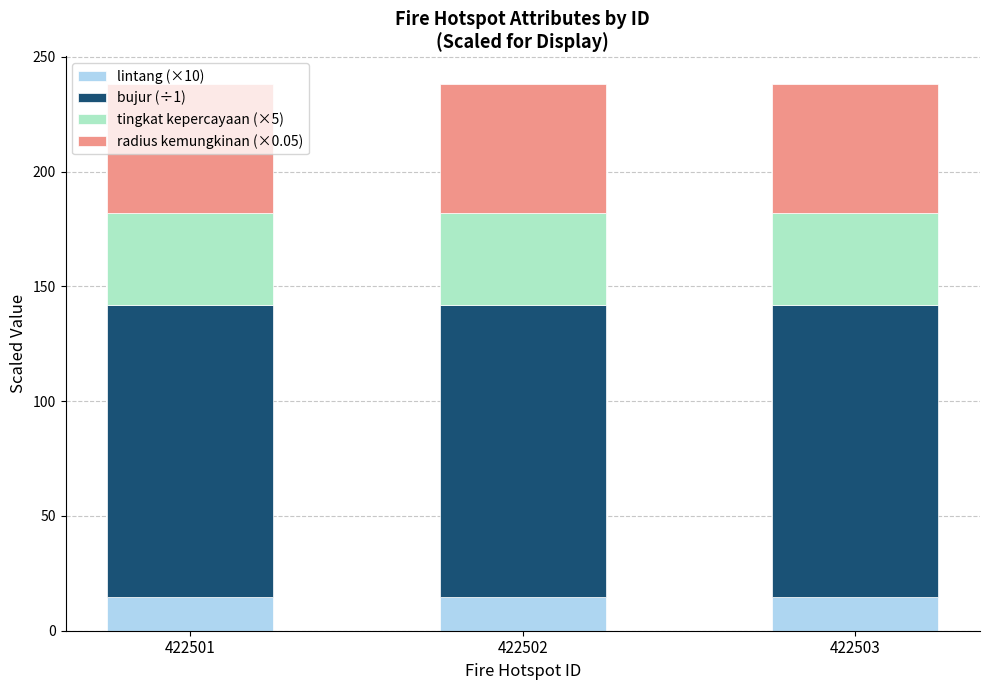

What is the highest value of the lintang (×10) series?

14.6